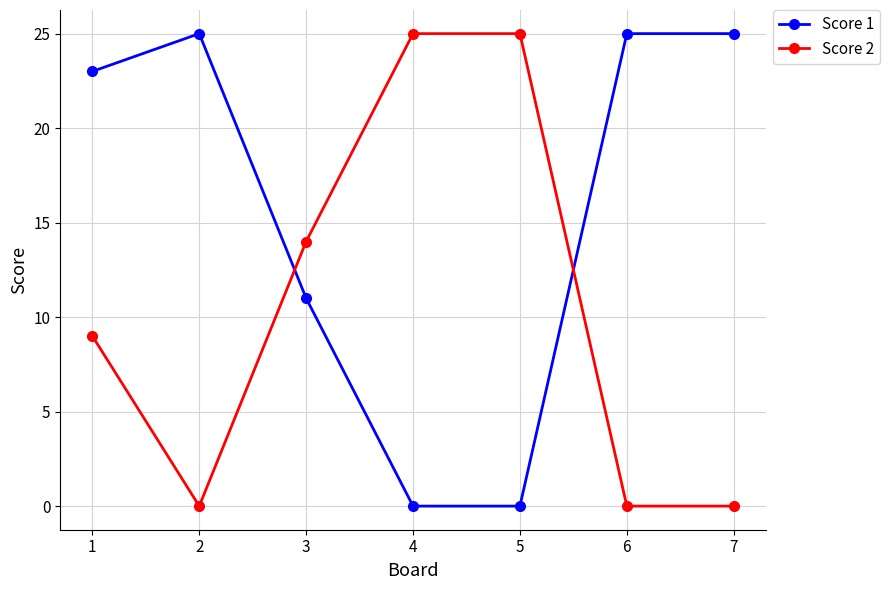

Count the number of data series in this chart.

2